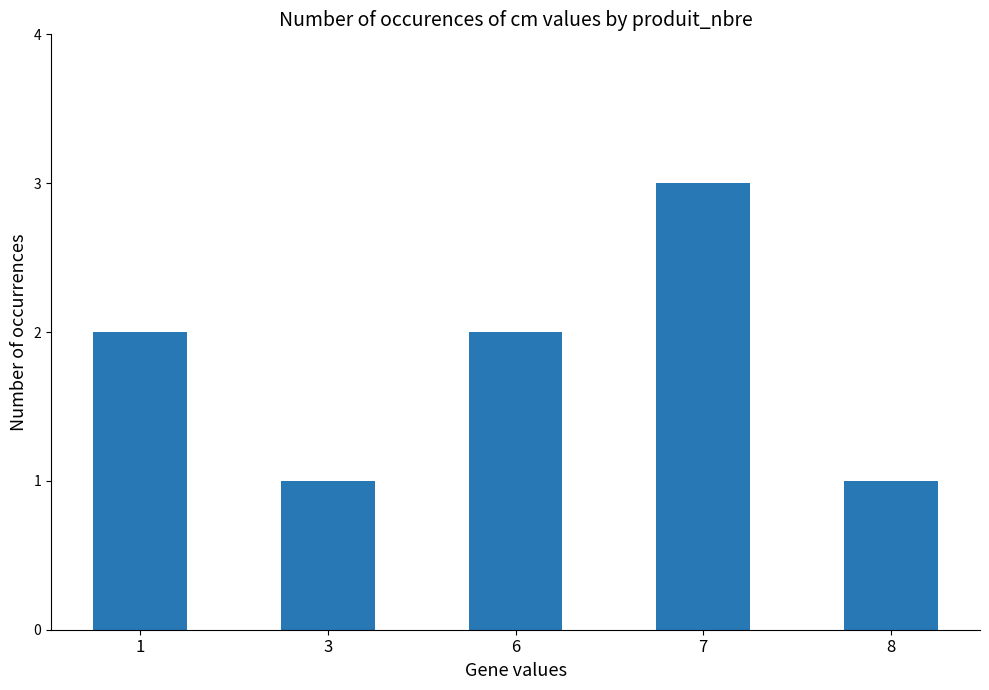

Reading right to left, extract all data points from this chart.

1	3	2	1	2